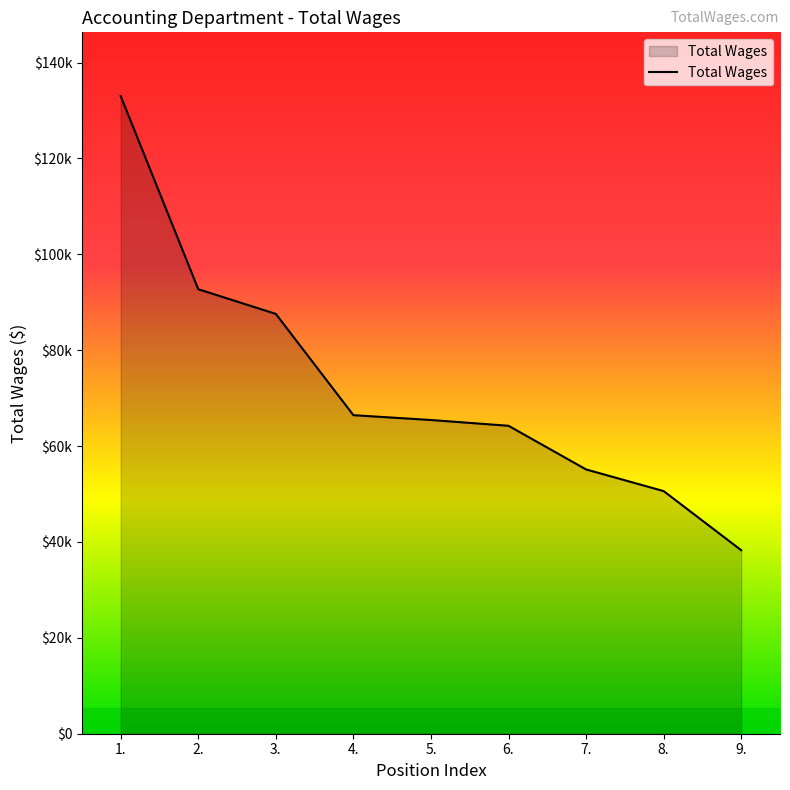

List the labels in order of value, smallest first.

9., 8., 7., 6., 5., 4., 3., 2., 1.